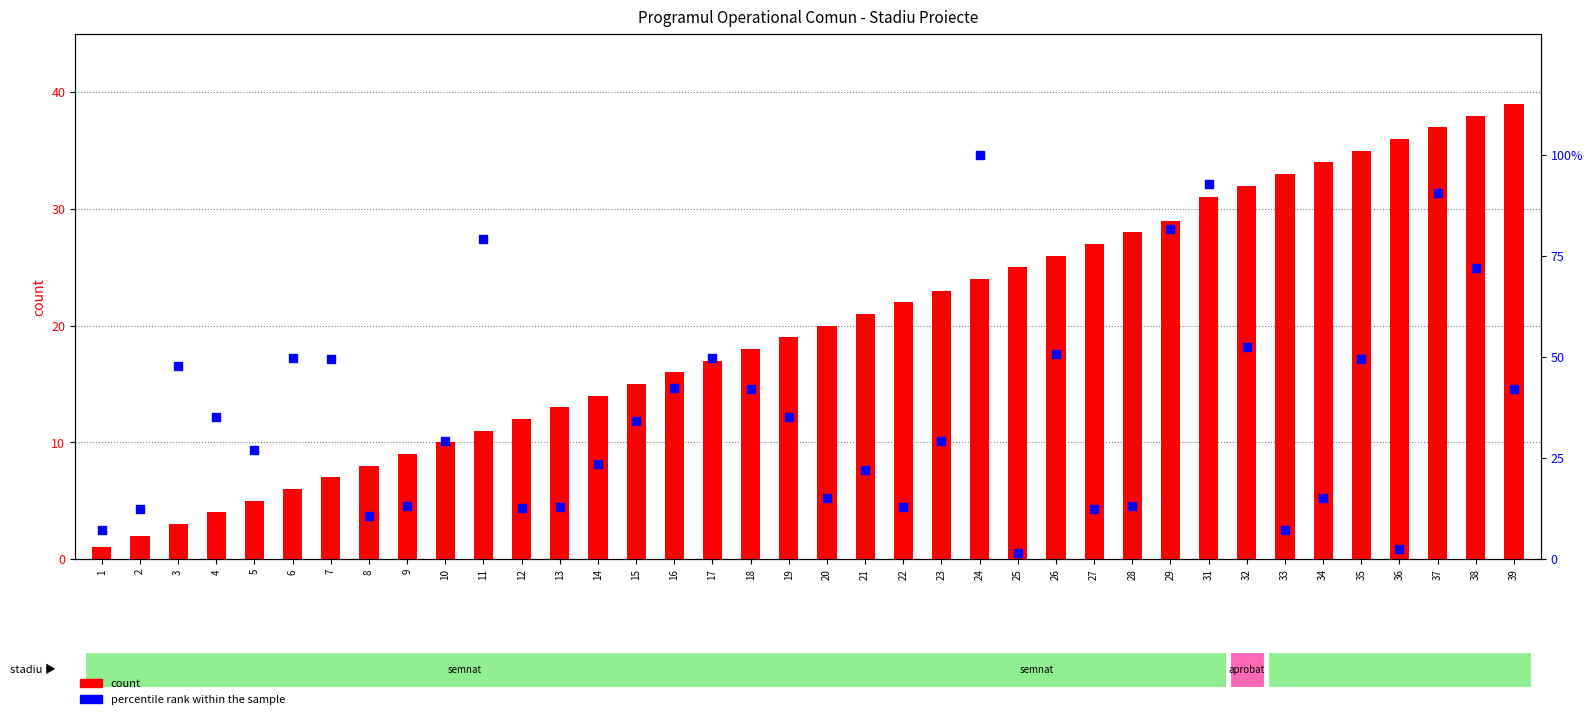

Is the value of count at 27 greater than the value of percentile rank within the sample at 23?

No